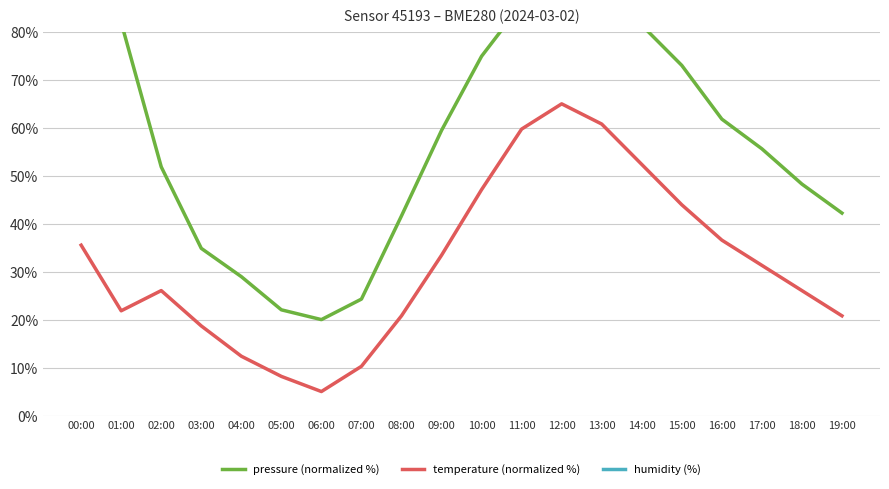

What is the maximum value for humidity (%)?

100.0